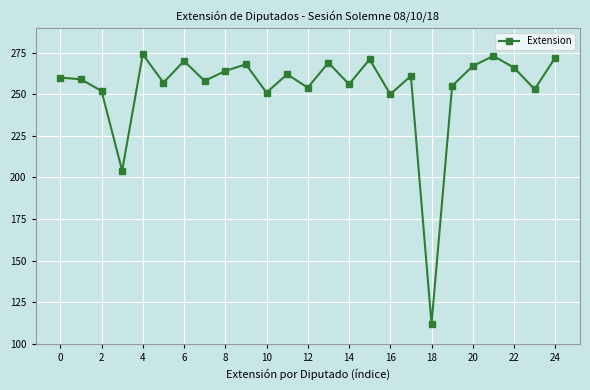

What is the maximum value shown in the chart?

274